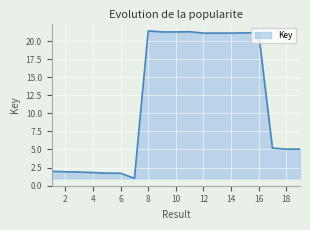

Is this an area chart (filled region under the line)?

Yes